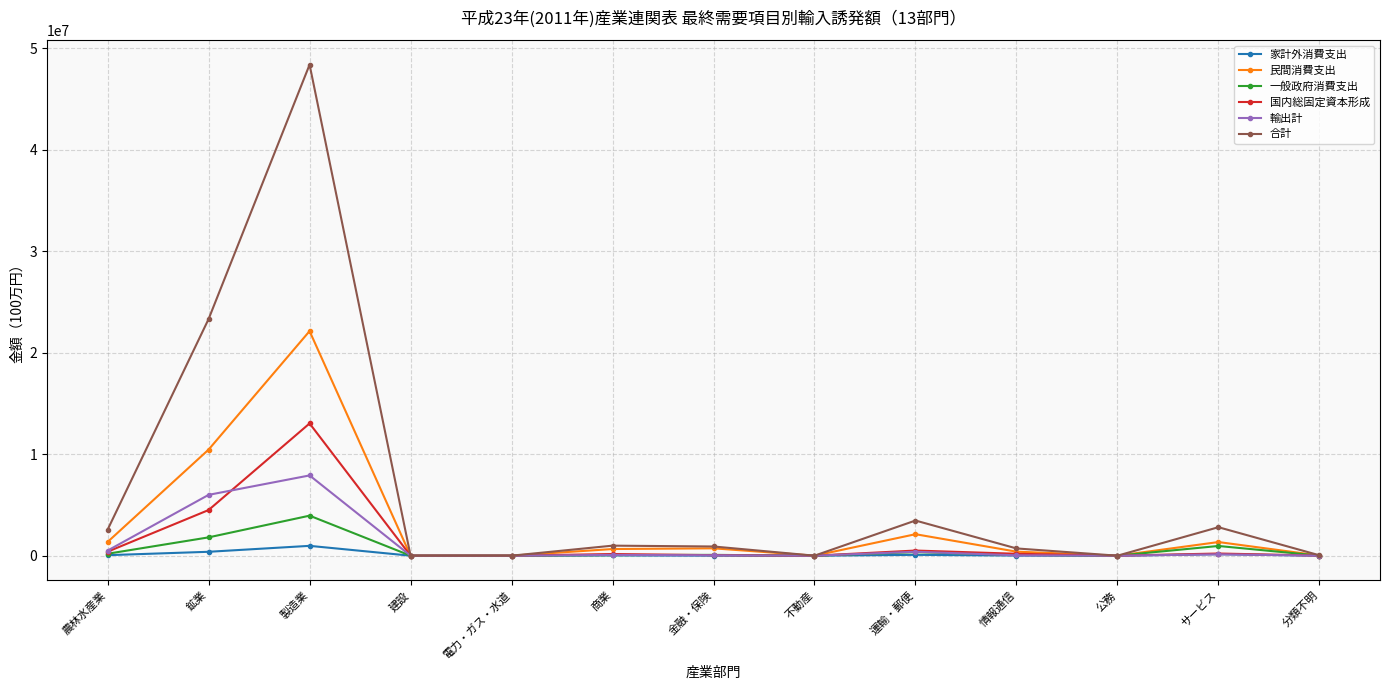

At which label does 輸出計 reach its peak?

製造業